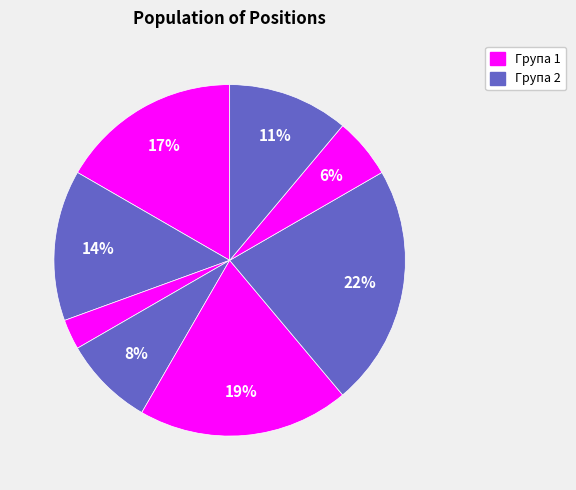

How many segments does this pie chart have?

8